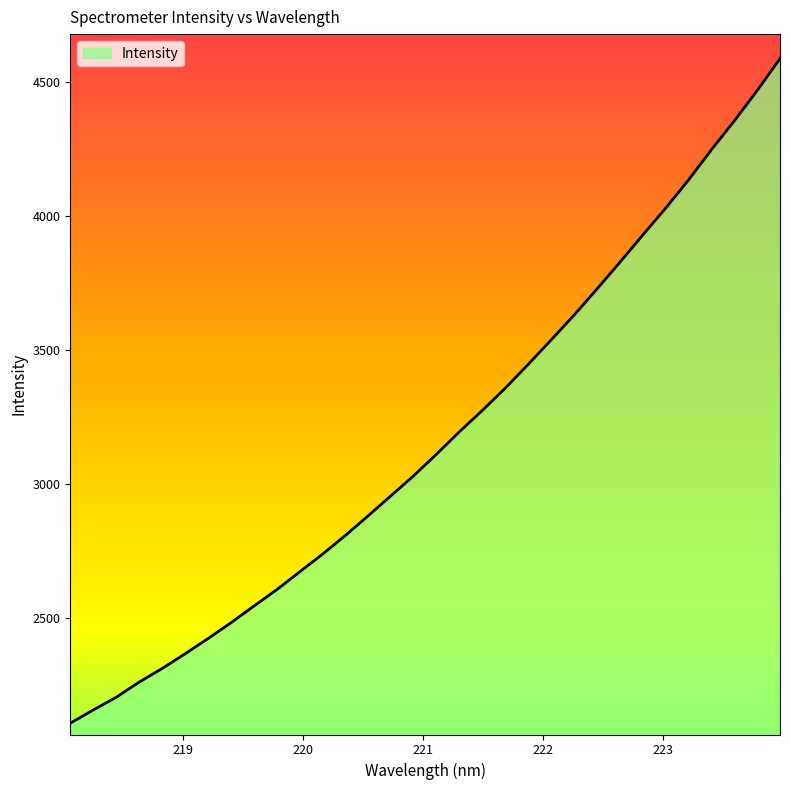

What is the minimum value shown in the chart?

2107.3